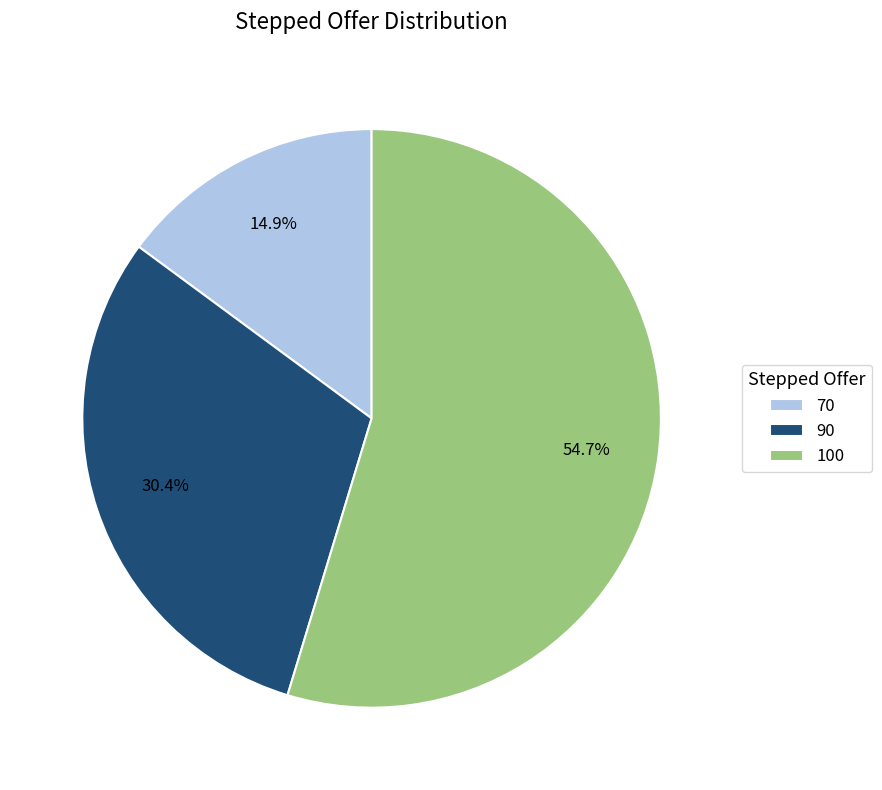

To the nearest percent, what percentage of the pie is 90?

30%